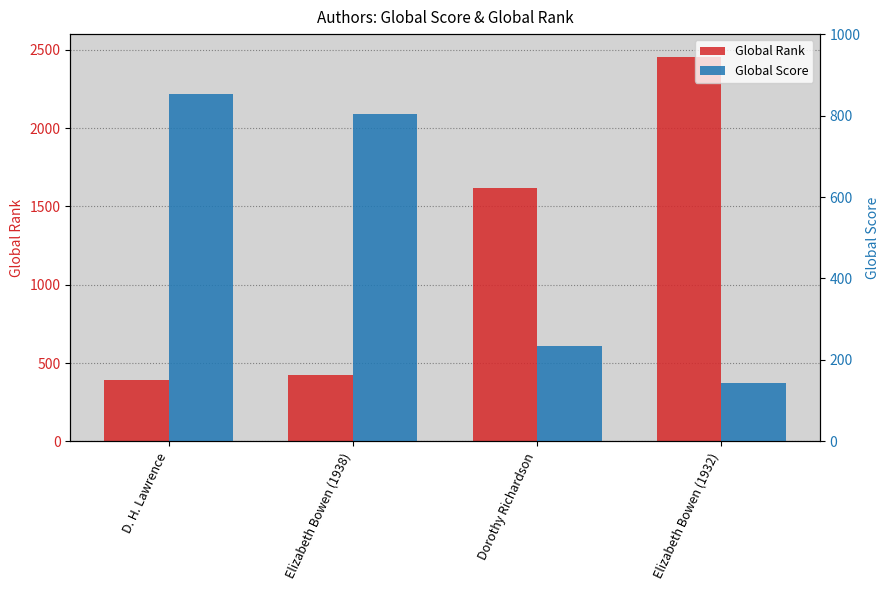

Rank the series at D. H. Lawrence from lowest to highest value.

Global Rank, Global Score